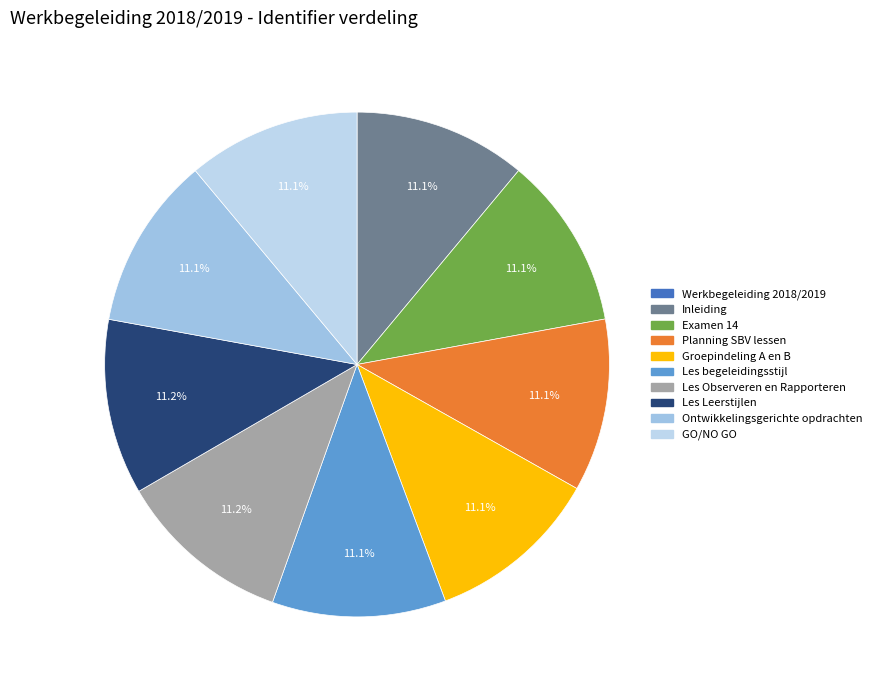

Does Les Leerstijlen account for over 50% of the chart?

No